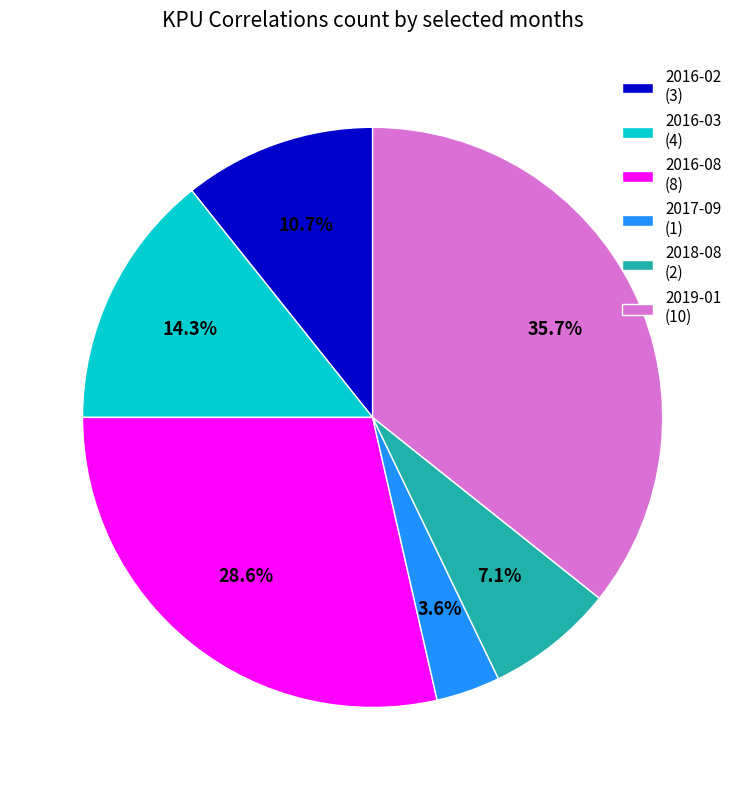

Which category has the biggest portion of the pie?

2019-01